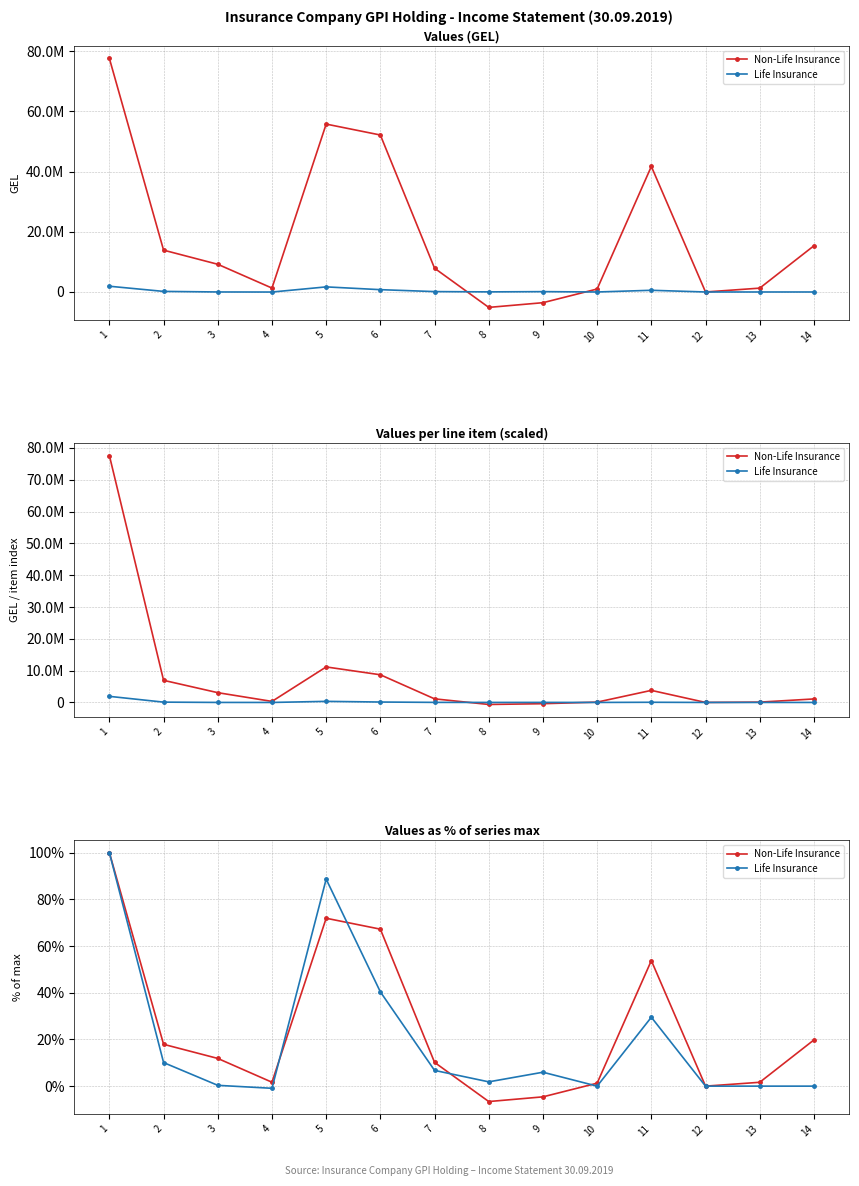

True or false: Non-Life Insurance has more than 2 interior local peaks.

False